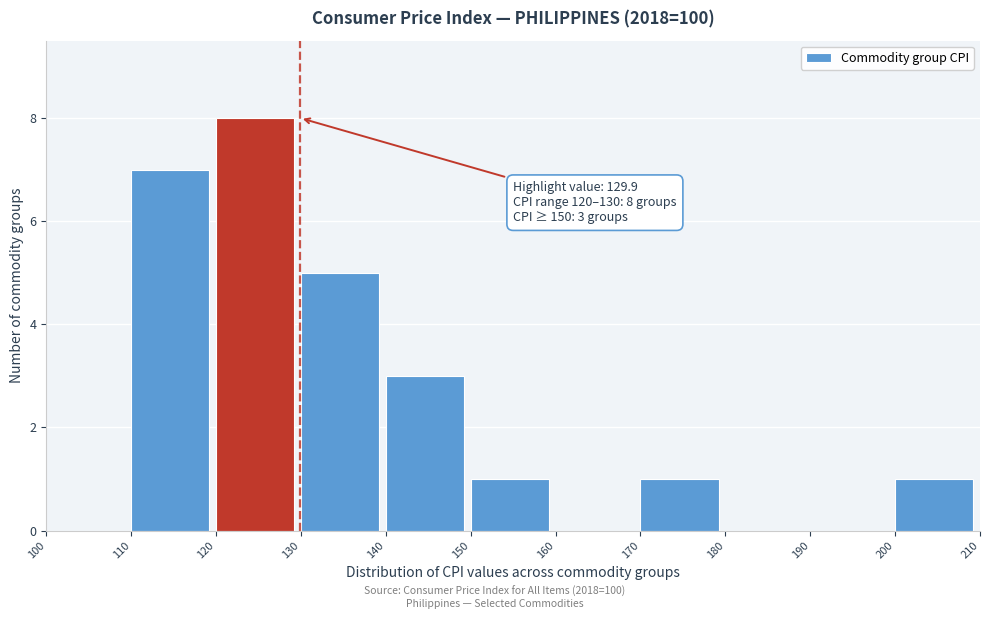

Over which range of the x-axis is the bar tallest?

120 to 130